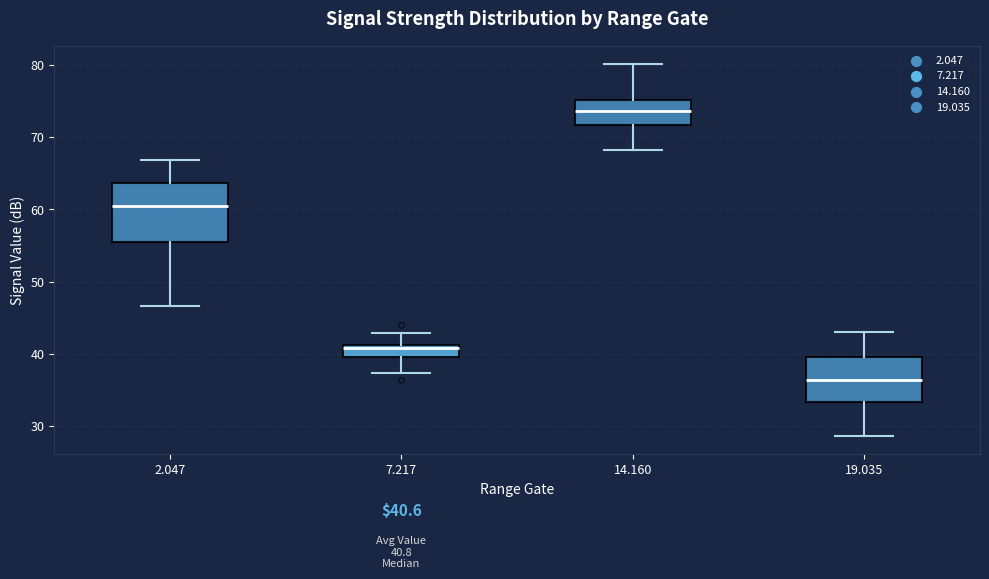

Which box's median line is the lowest?

19.035